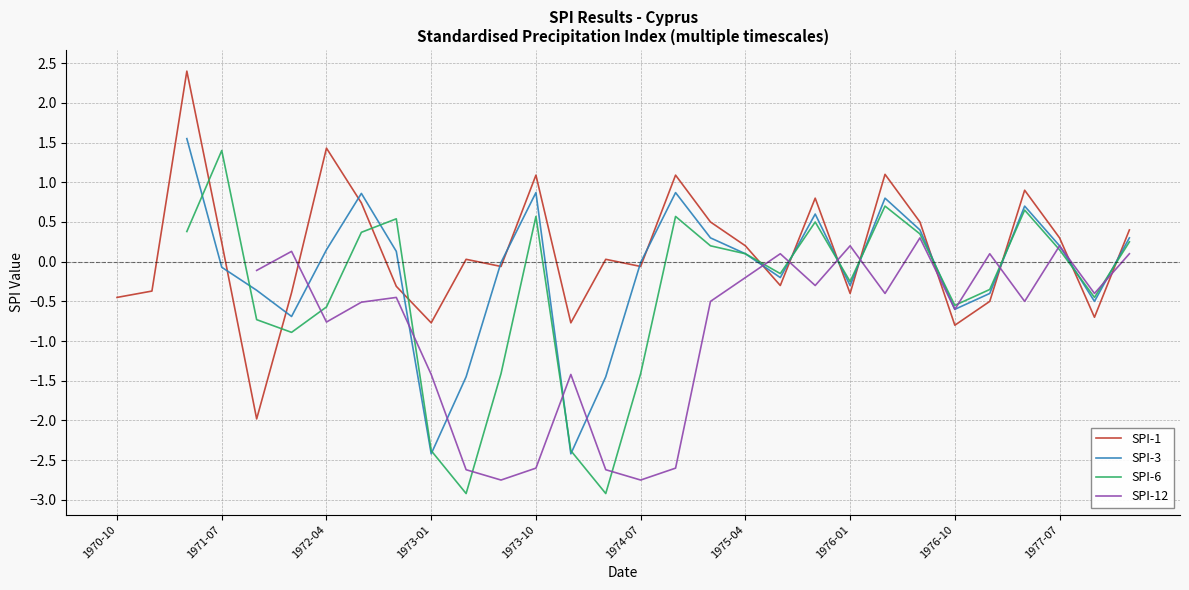

After their last crossing, which series has the higher values: SPI-12 or SPI-3?

SPI-3